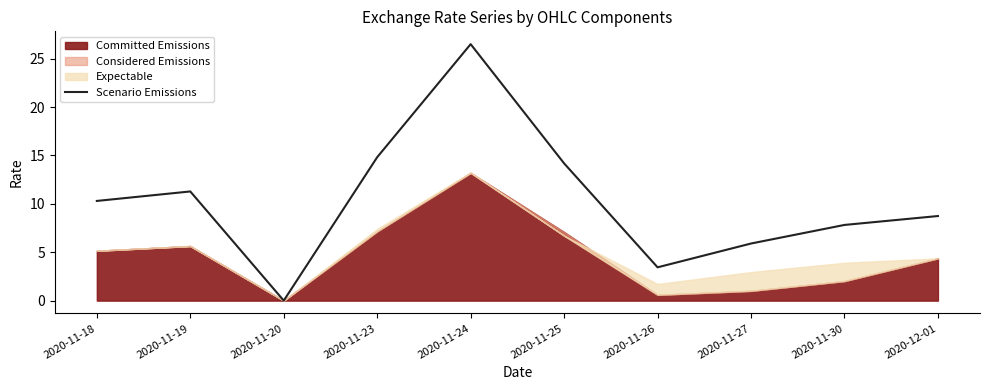

List the labels in order of value, smallest first.

2020-11-20, 2020-11-26, 2020-11-27, 2020-11-30, 2020-12-01, 2020-11-18, 2020-11-19, 2020-11-25, 2020-11-23, 2020-11-24